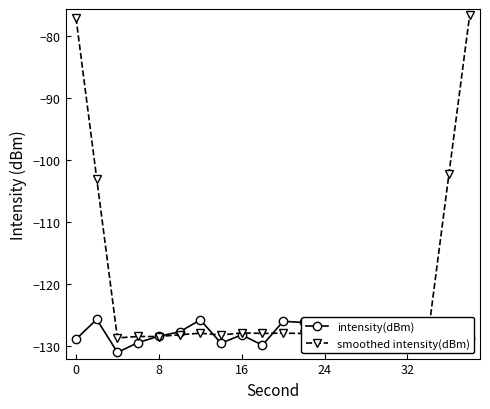

Which series has the largest total across all categories?

smoothed intensity(dBm)